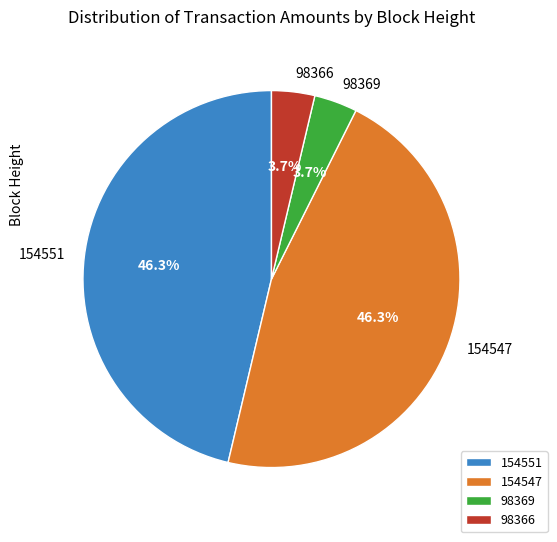

To the nearest percent, what percentage of the pie is 98369?

4%